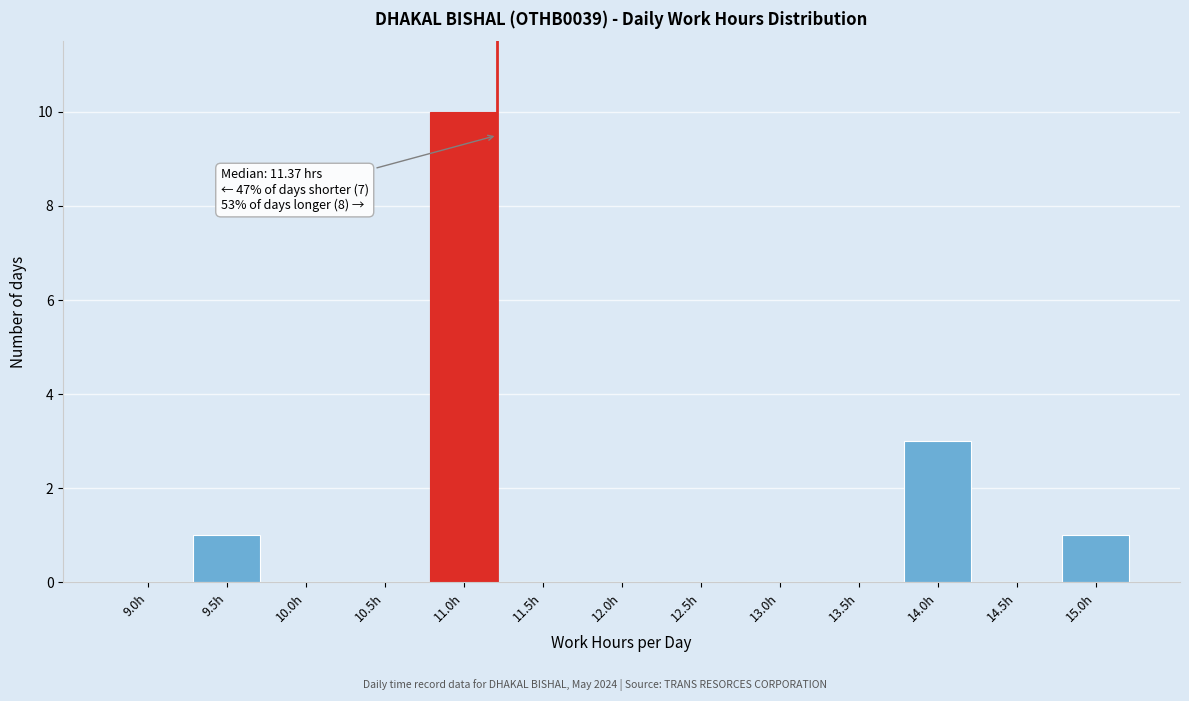

Reading left to right, extract all data points from this chart.

9.0h=0	9.5h=1	10.0h=0	10.5h=0	11.0h=10	11.5h=0	12.0h=0	12.5h=0	13.0h=0	13.5h=0	14.0h=3	14.5h=0	15.0h=1